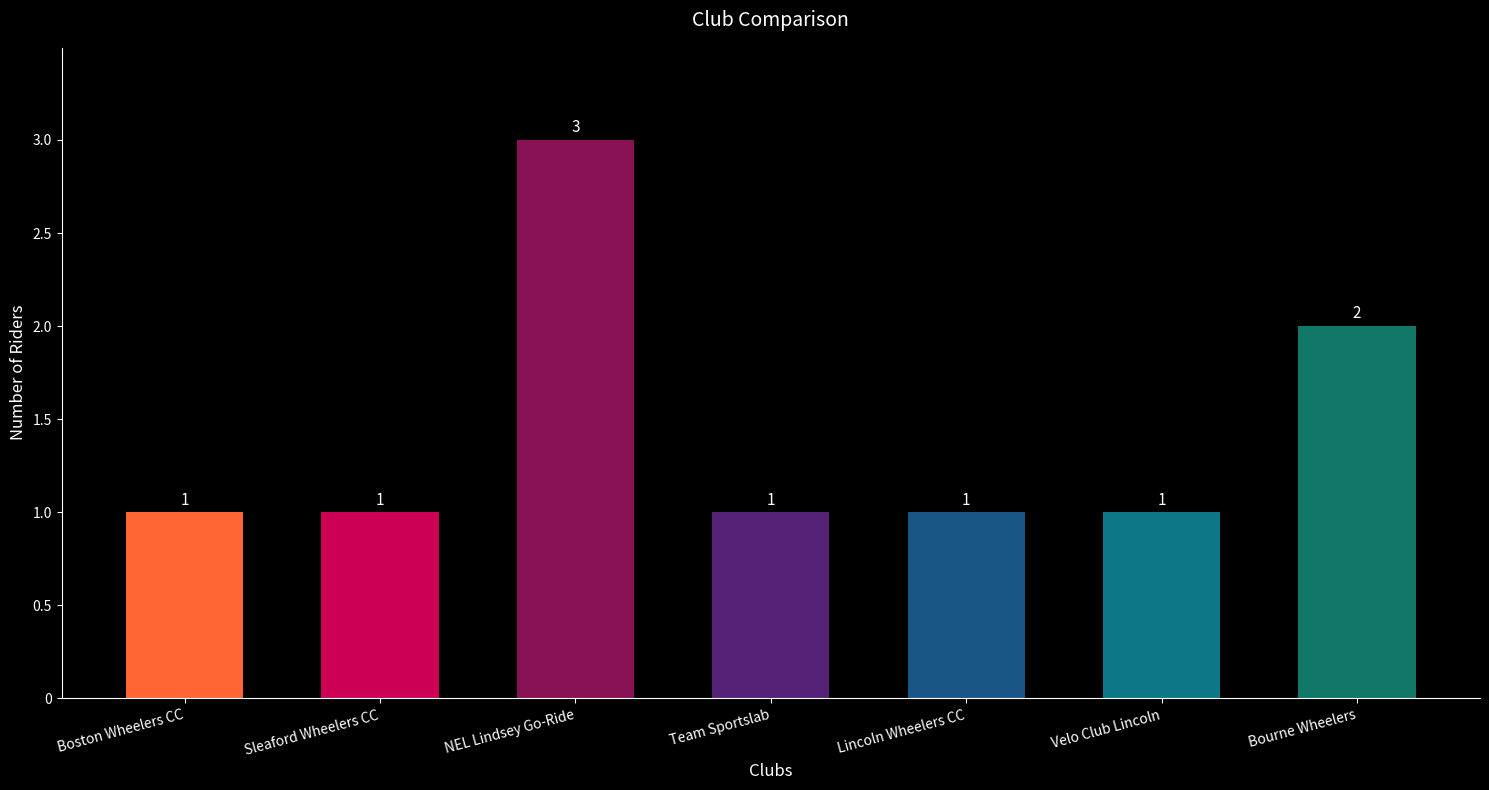

What is the change in value from NEL Lindsey Go-Ride to Velo Club Lincoln?

-2